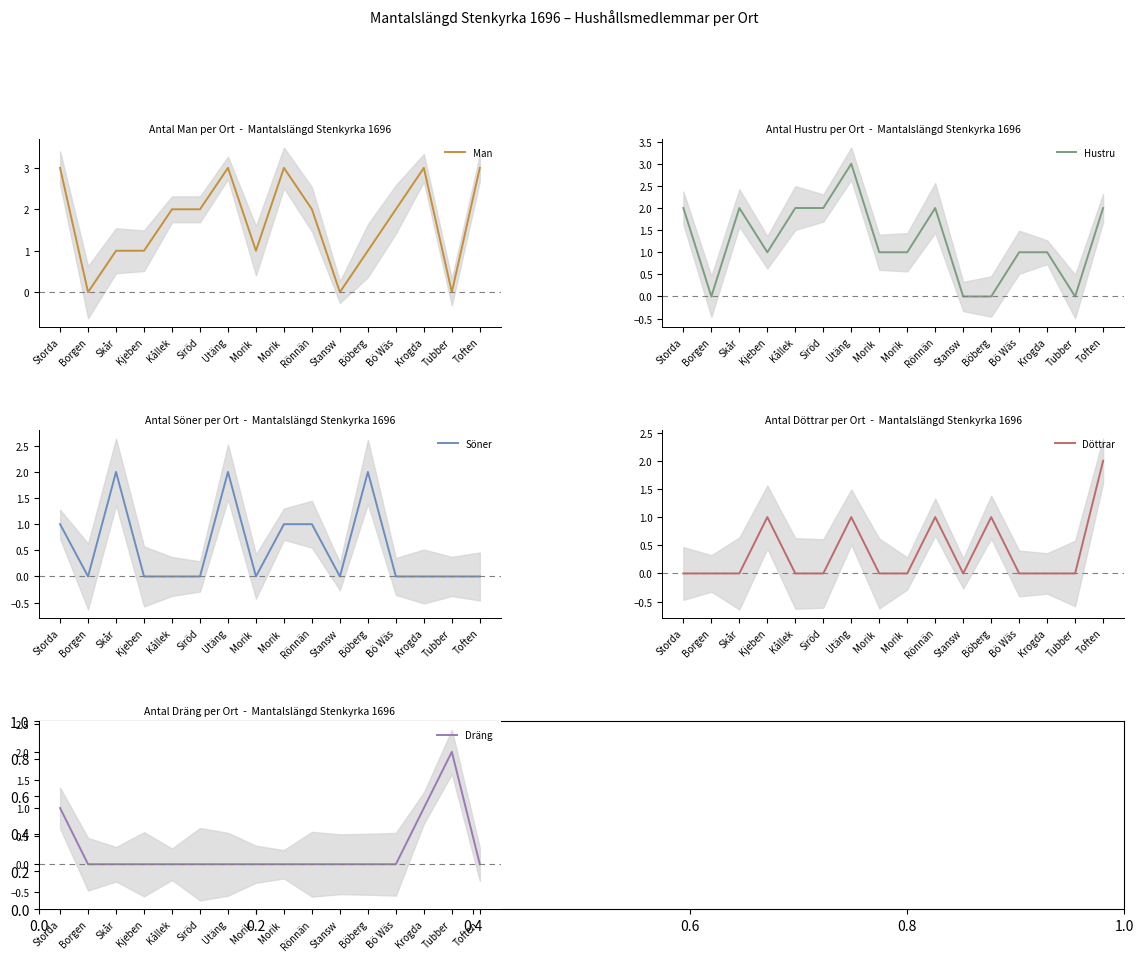

Where is the first local minimum for Söner?

Borgen